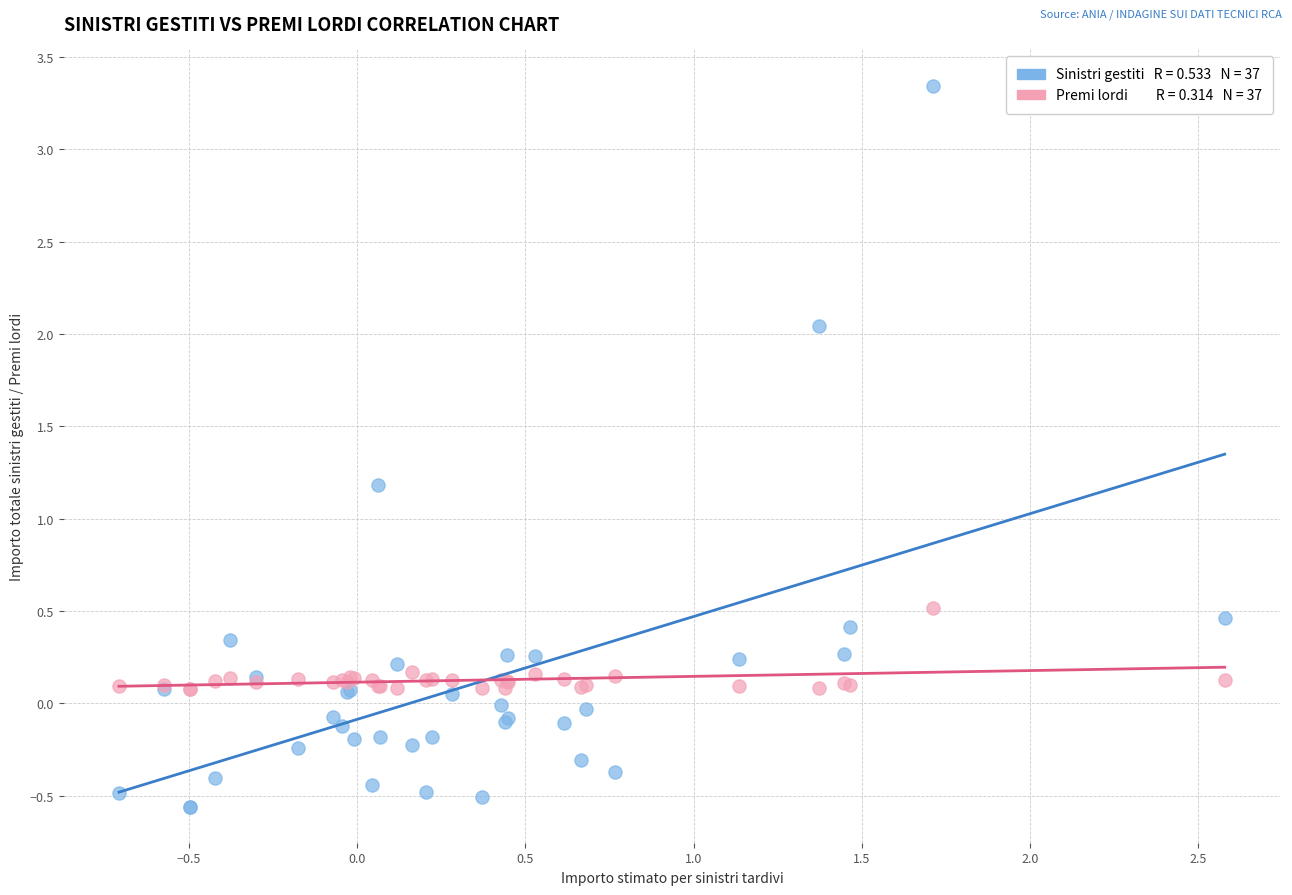

Across all series, what Y value is closest to 1?

1.2